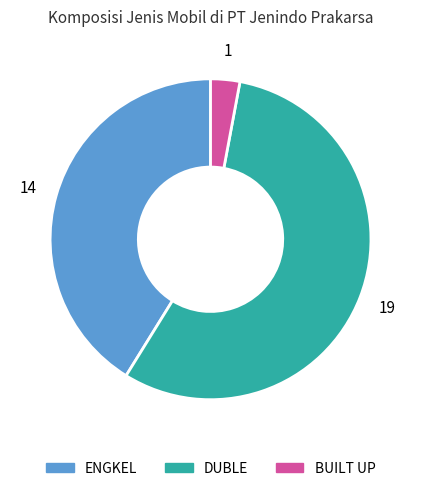

Which slice is the smallest?

BUILT UP